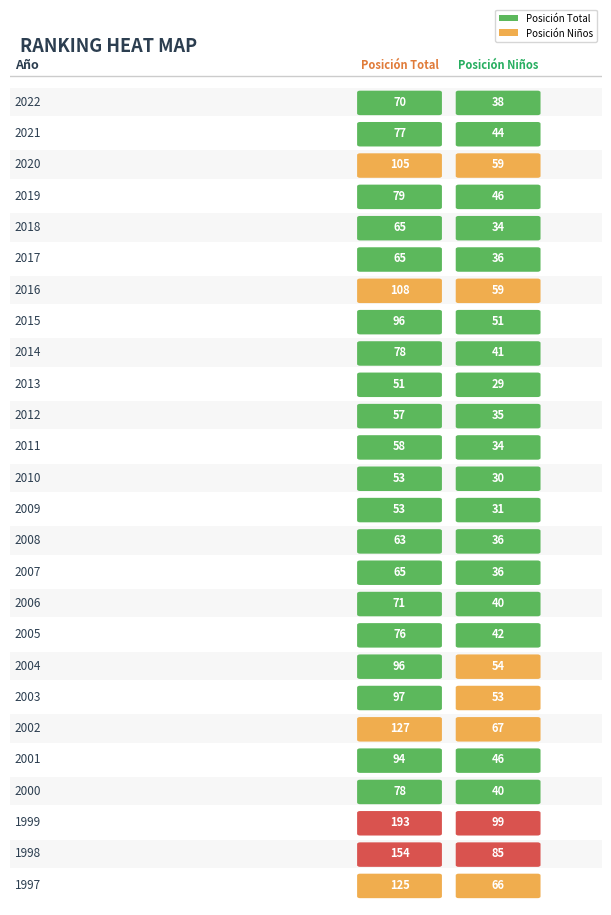

Reading left to right, what are all the values shown in this chart?

Posición Total: 2022=70	2021=77	2020=105	2019=79	2018=65	2017=65	2016=108	2015=96	2014=78	2013=51	2012=57	2011=58	2010=53	2009=53	2008=63	2007=65	2006=71	2005=76	2004=96	2003=97	2002=127	2001=94	2000=78	1999=193	1998=154	1997=125
Posición Niños: 2022=38	2021=44	2020=59	2019=46	2018=34	2017=36	2016=59	2015=51	2014=41	2013=29	2012=35	2011=34	2010=30	2009=31	2008=36	2007=36	2006=40	2005=42	2004=54	2003=53	2002=67	2001=46	2000=40	1999=99	1998=85	1997=66